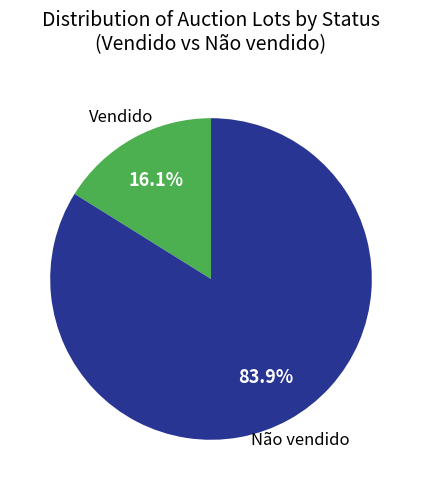

Is there any slice that represents more than half of the pie?

Yes